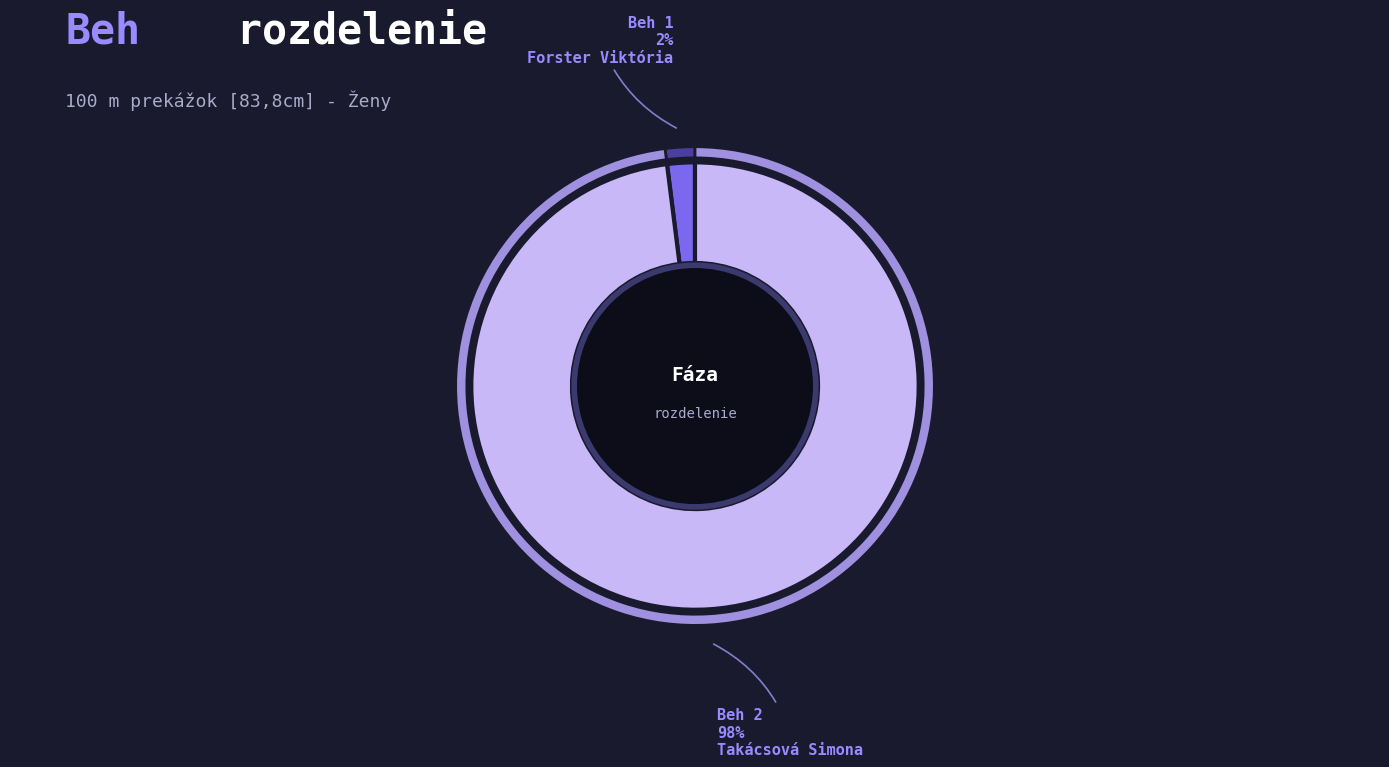

To the nearest percent, what is the difference between the Beh 1 and Beh 2 slice percentages?

96%